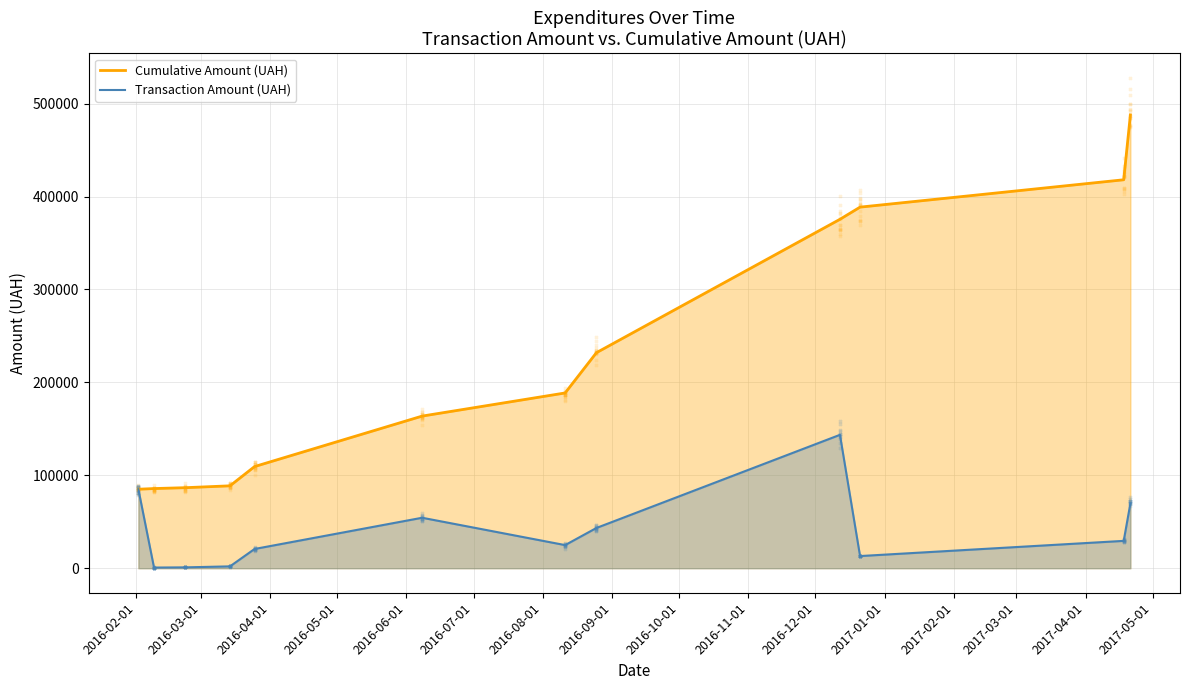

Which series contains the highest Y value?

Cumulative Amount (UAH)